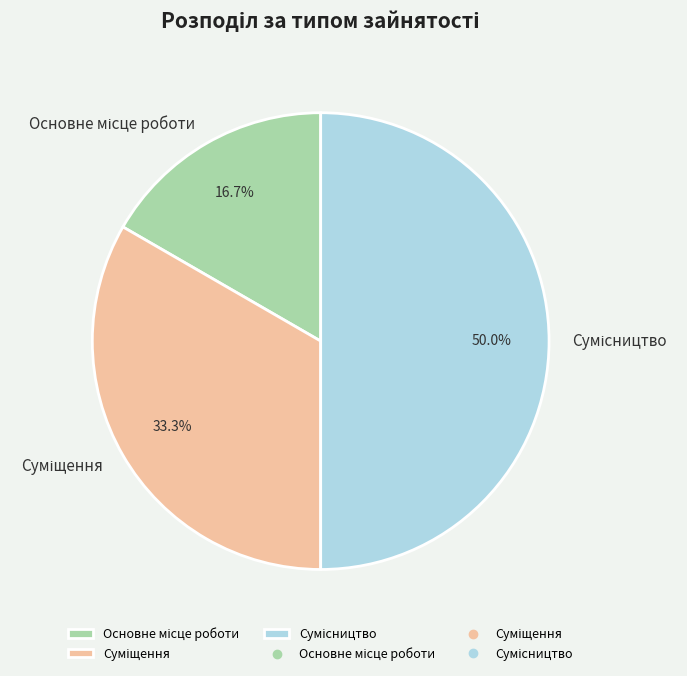

True or false: Сумісництво accounts for 61% of the total.

False